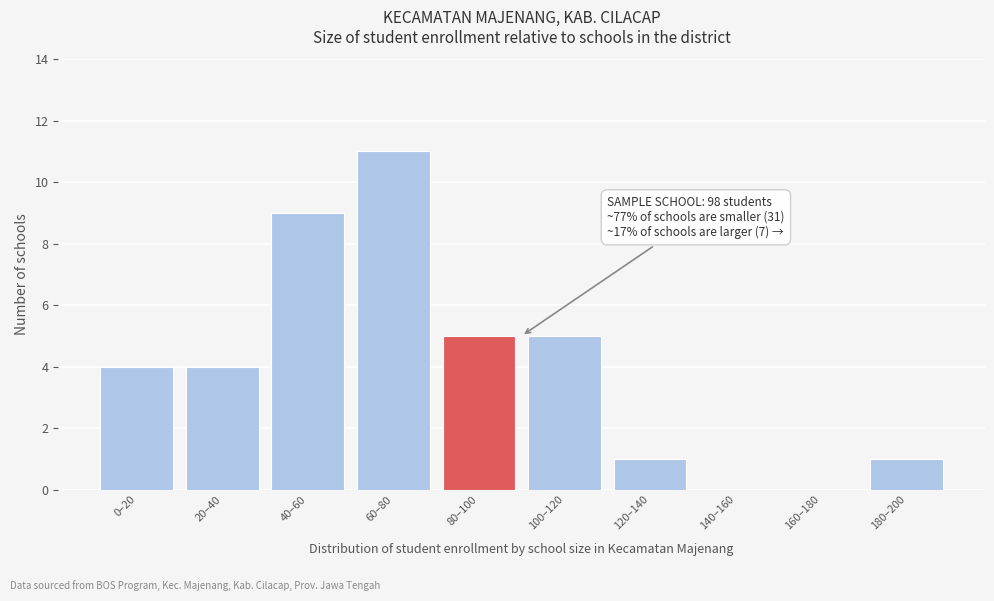

Reading right to left, what are all the values shown in this chart?

180–200=1	160–180=0	140–160=0	120–140=1	100–120=5	80–100=5	60–80=11	40–60=9	20–40=4	0–20=4